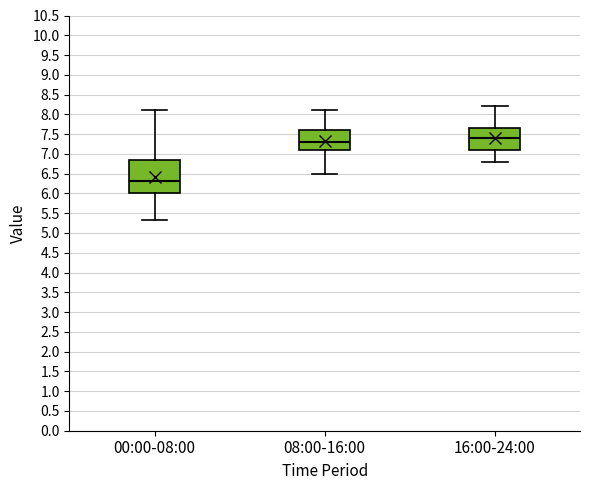

Which box is the tallest, from its lower edge to its upper edge?

00:00-08:00